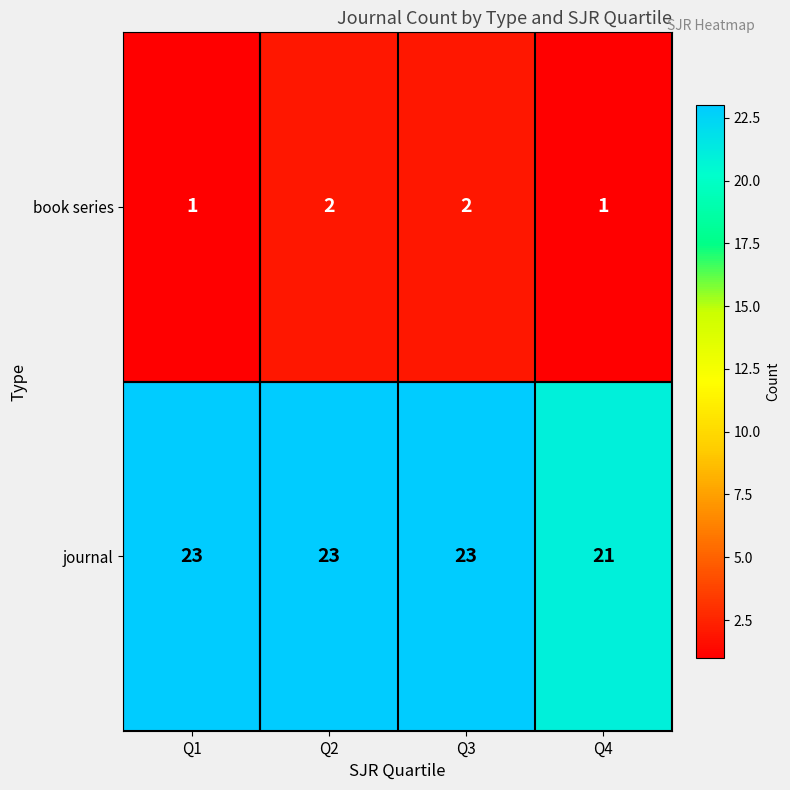

What is the highest value of the journal series?

23